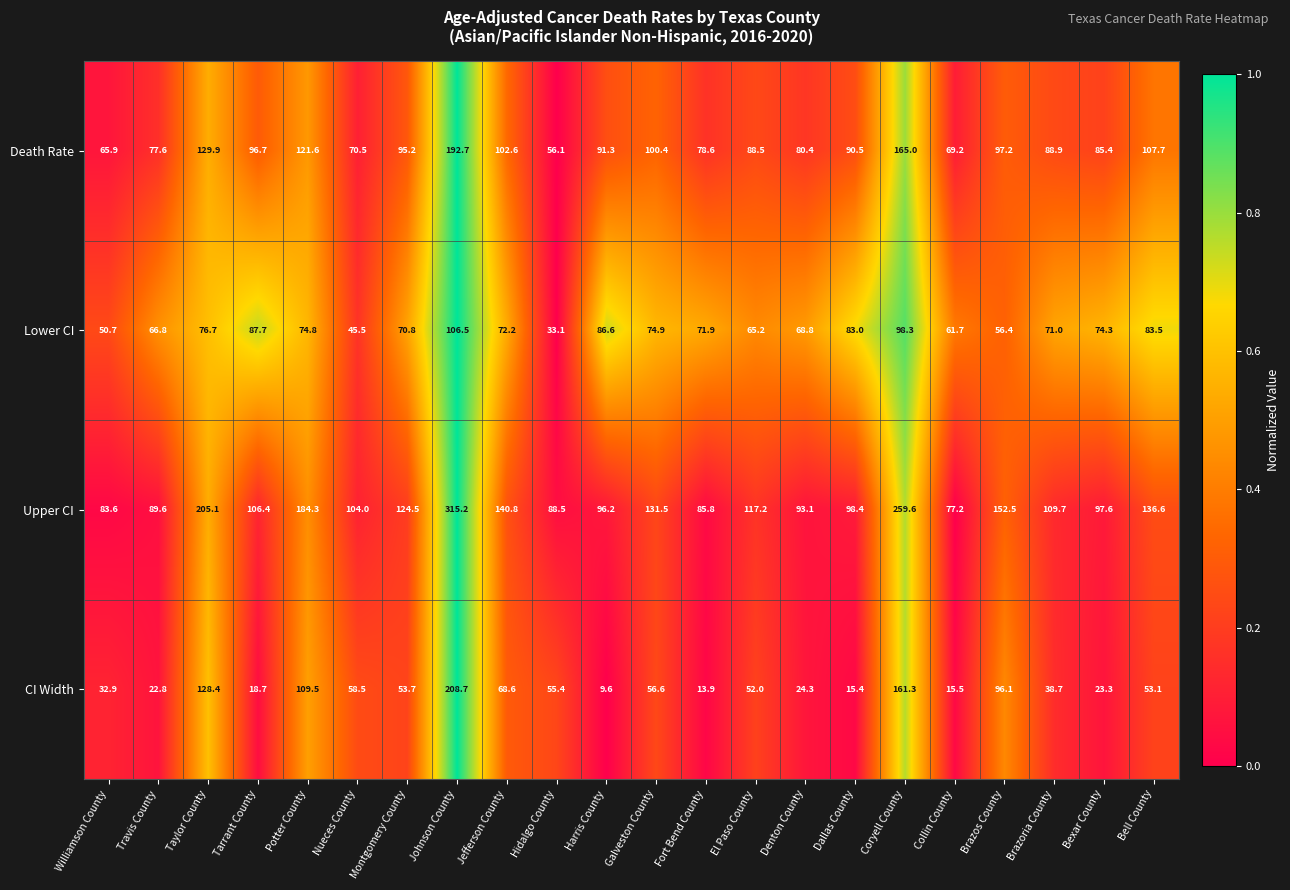

What is the maximum value shown in the chart?

315.2